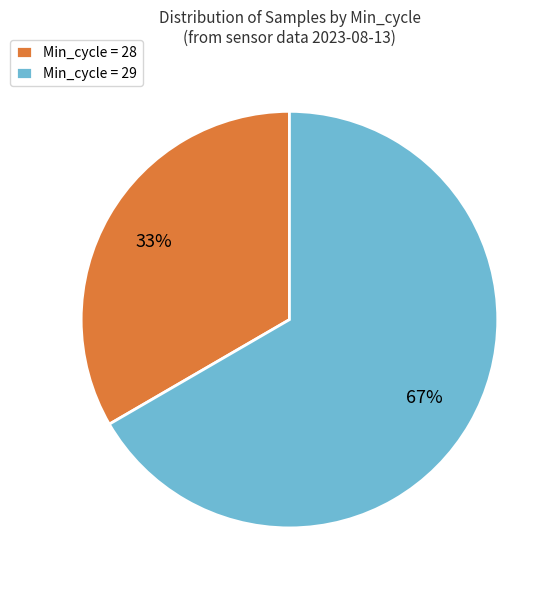

To the nearest percent, what is the average slice percentage?

50%